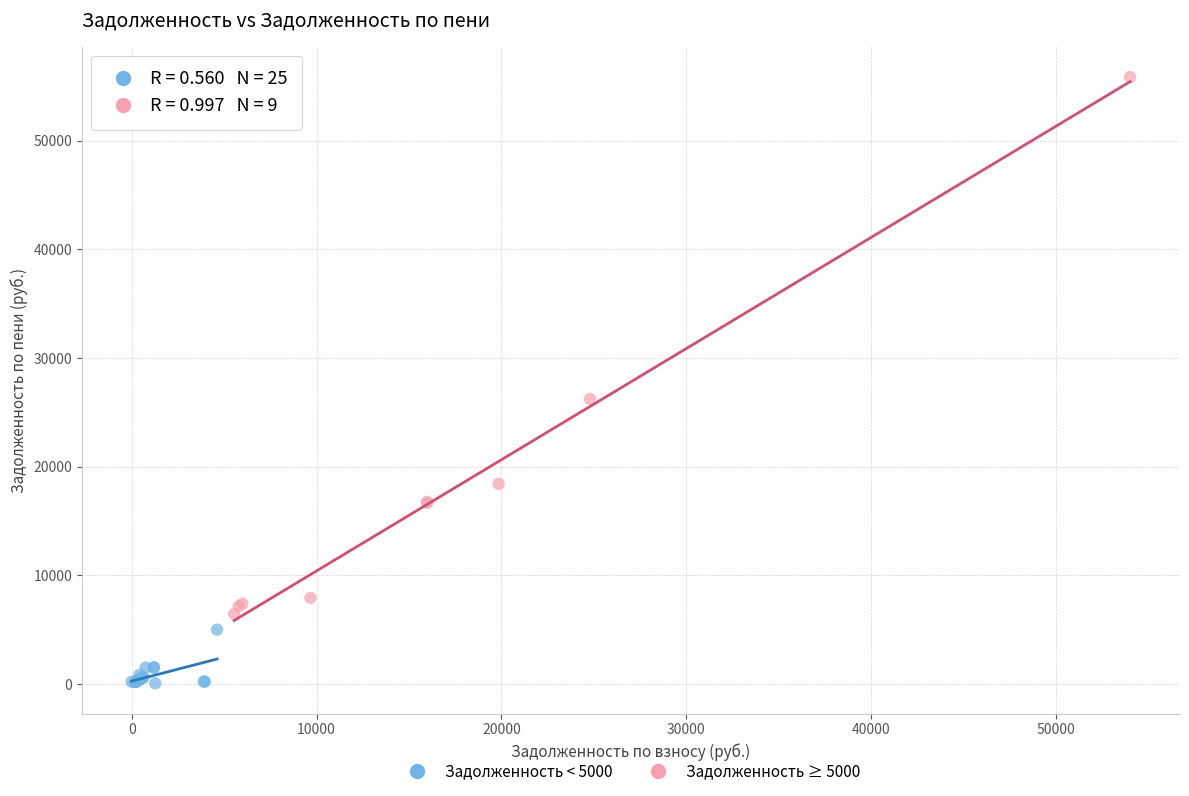

Which series contains the lowest Y value?

Задолженность < 5000